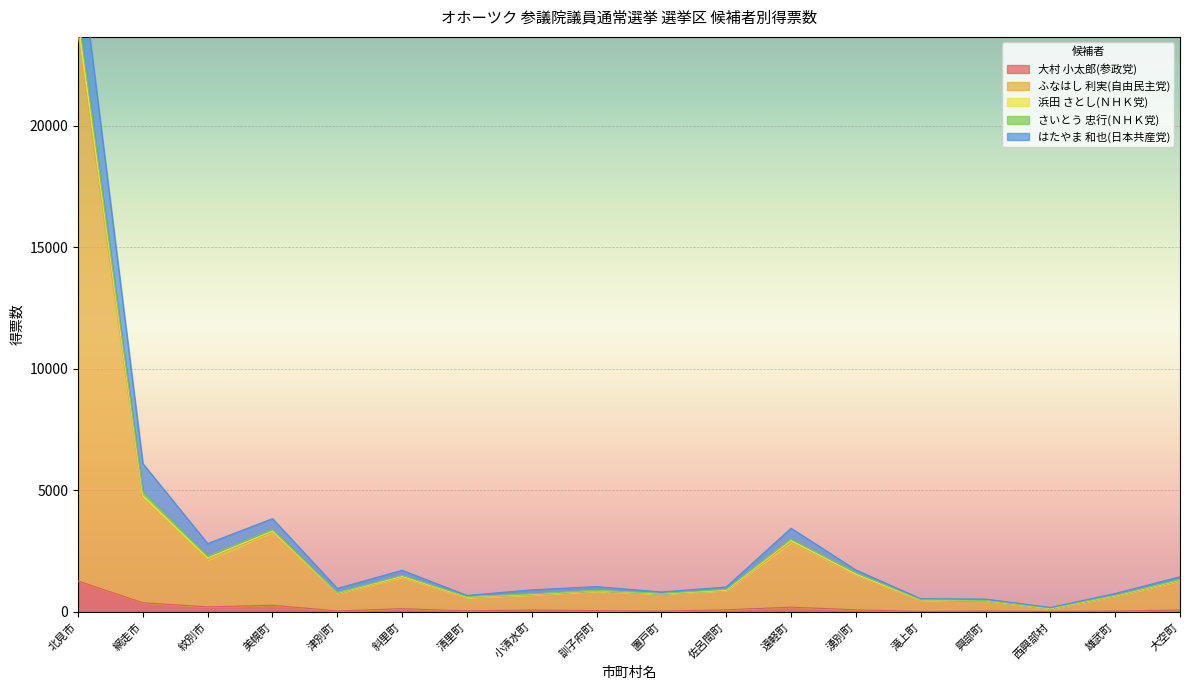

True or false: 大村 小太郎(参政党) and 浜田 さとし(ＮＨＫ党) intersect in this chart.

False